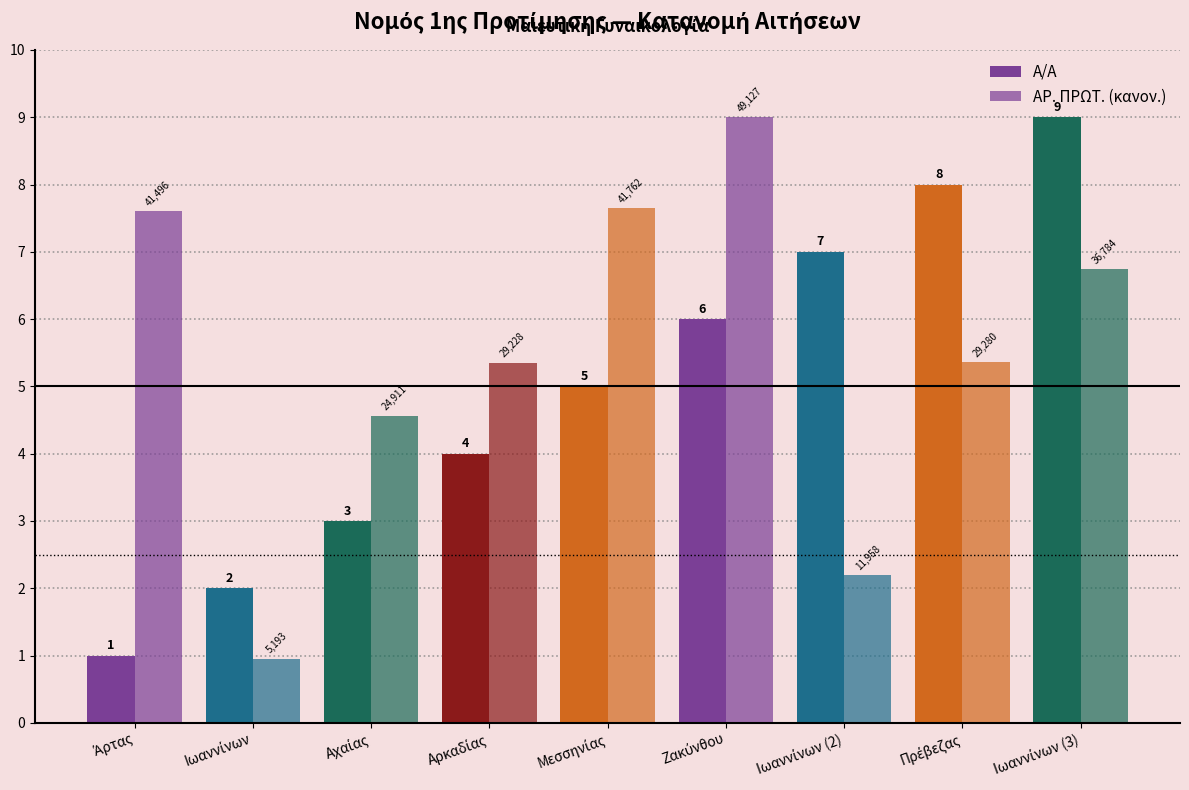

Count the number of categories in the chart.

9